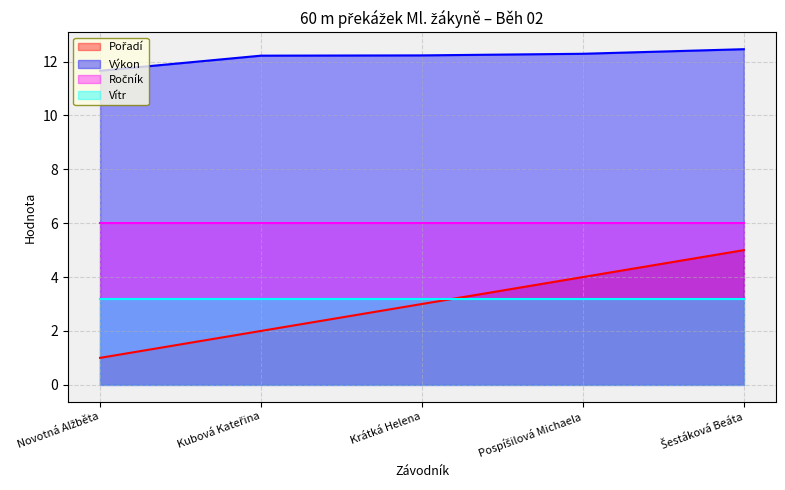

At which category is the sum across all series the highest?

Šestáková Beáta